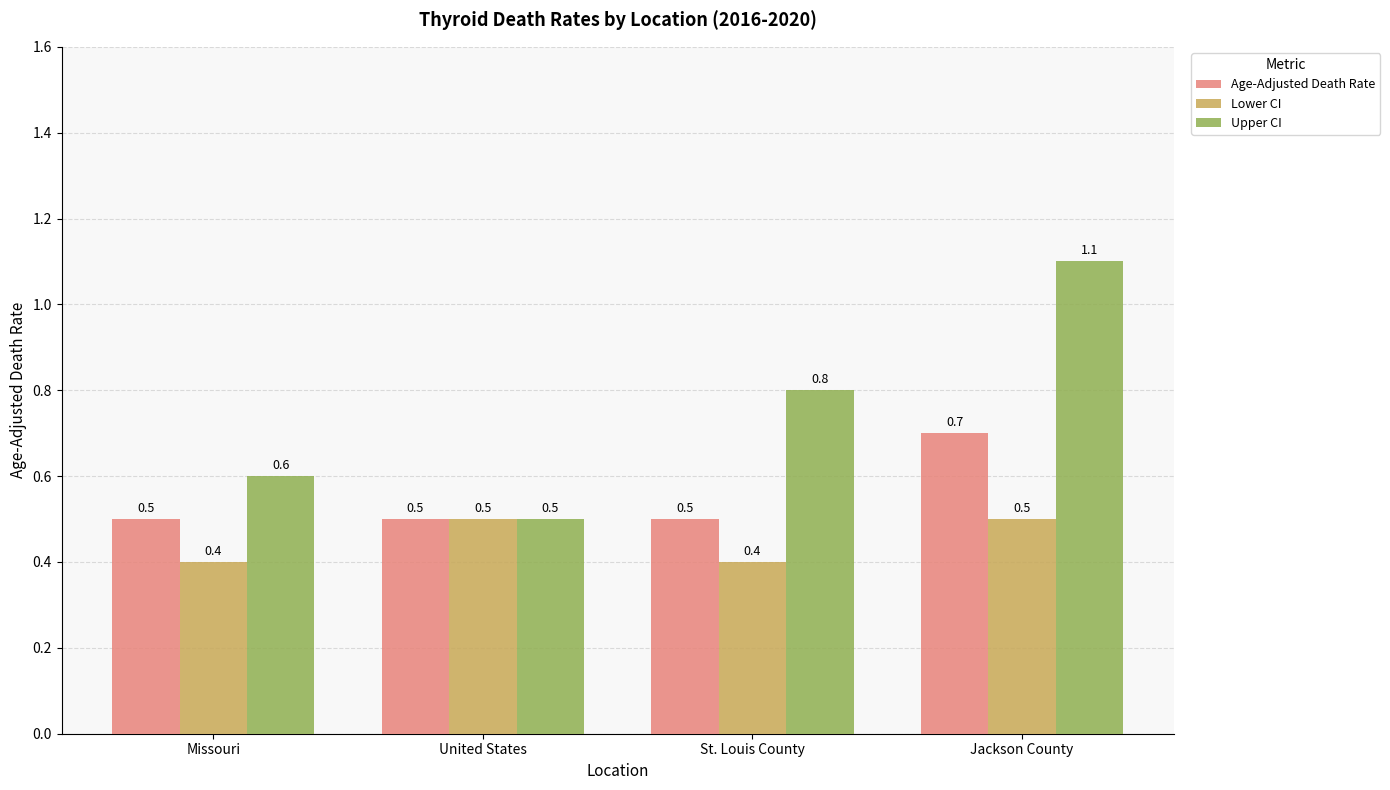

Rank the series at St. Louis County from highest to lowest value.

Upper CI, Age-Adjusted Death Rate, Lower CI